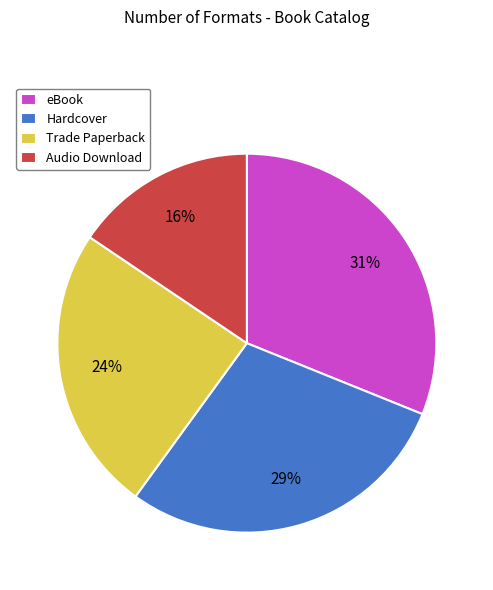

How many segments does this pie chart have?

4